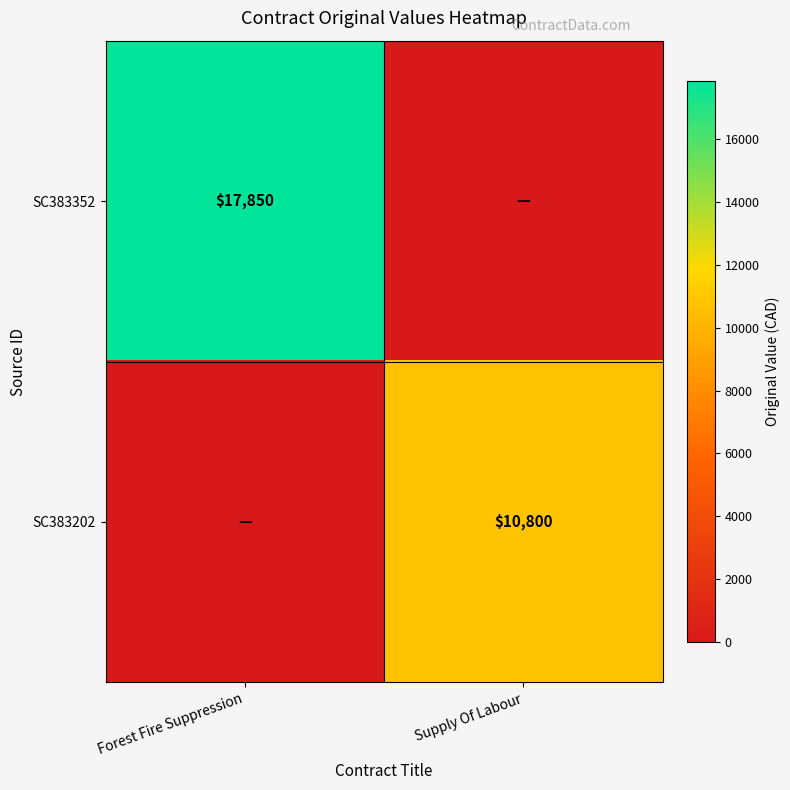

True or false: SC383202 has a value of 10800 at Supply Of Labour.

True